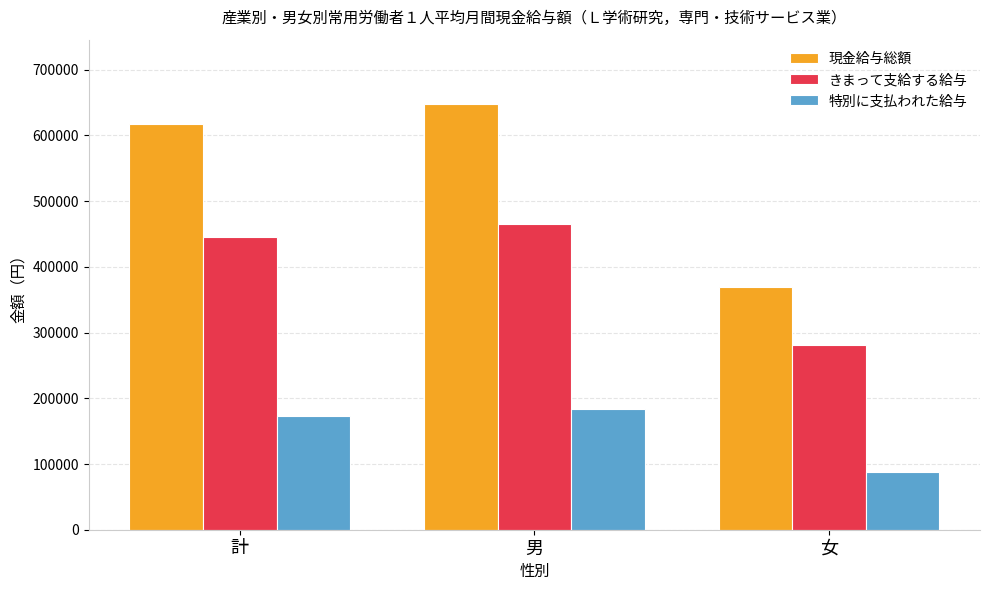

The 特別に支払われた給与 series shows 317880 at 男. True or false?

False